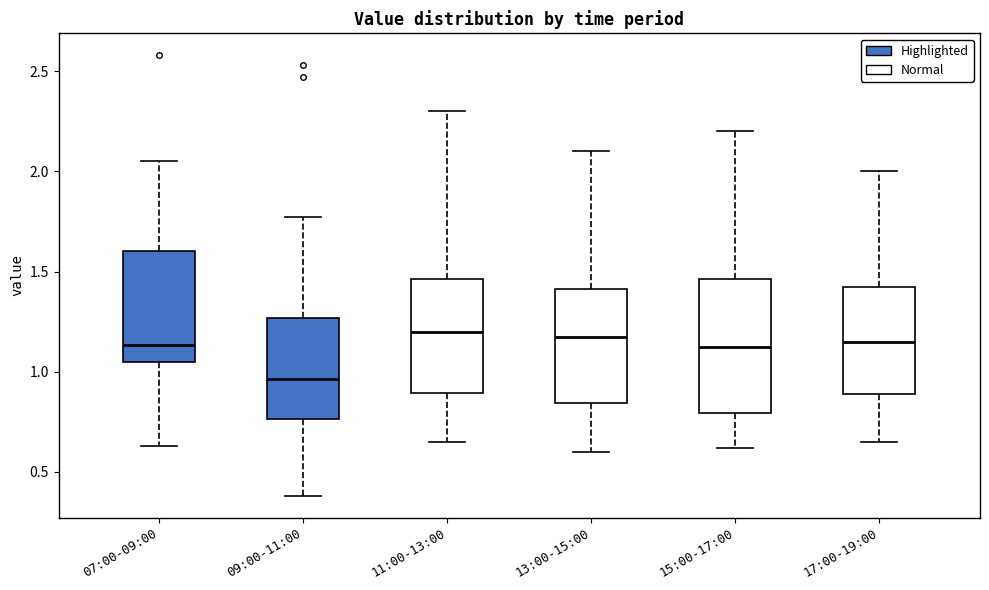

Which box has the lowest median line?

09:00-11:00